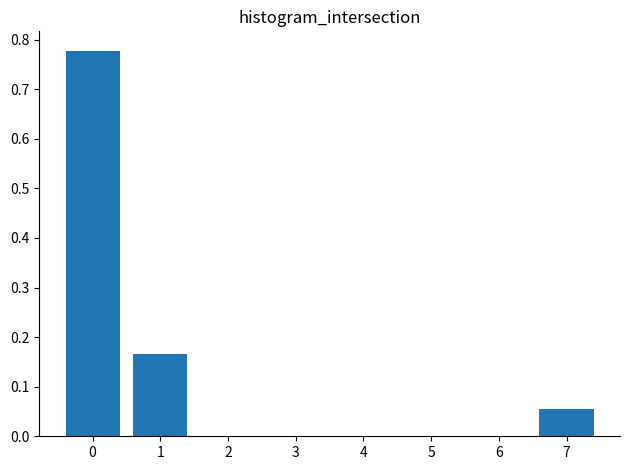

Between 3 and 7, which is larger?

7